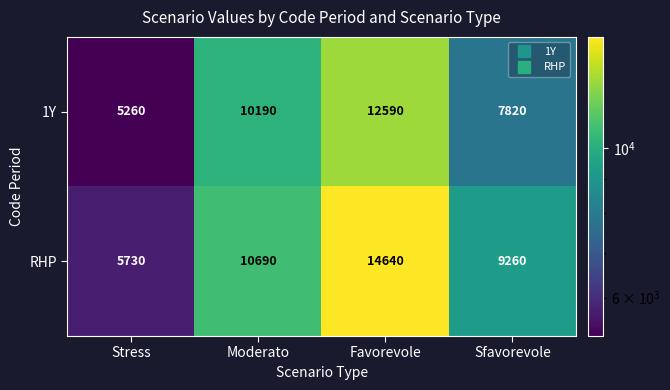

Which series has the widest spread of values?

RHP